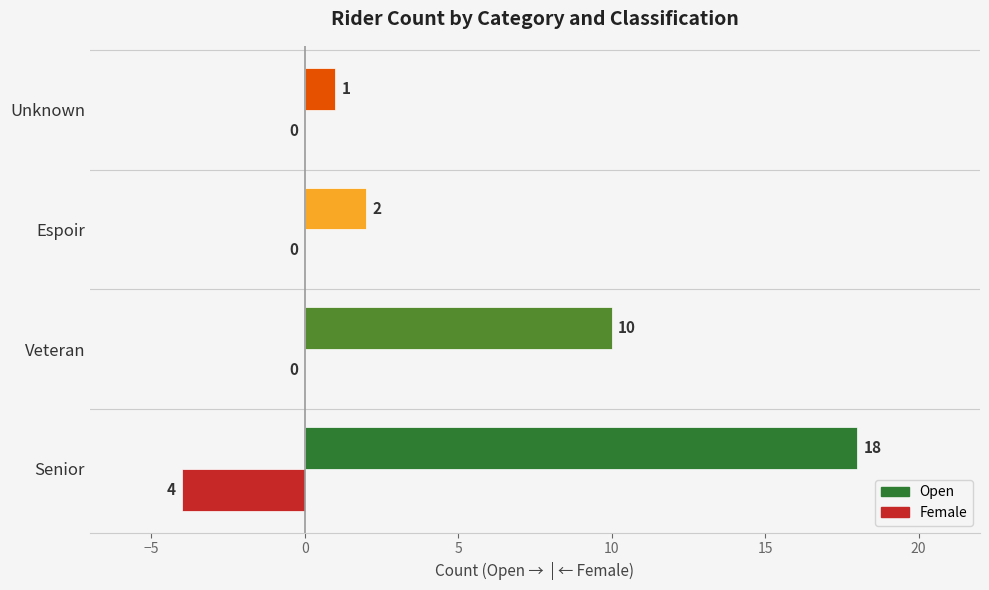

What is the sum of all Female values?

-4